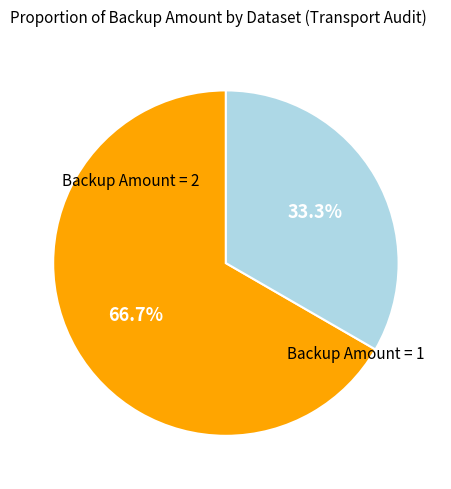

Does any single category account for the majority?

Yes